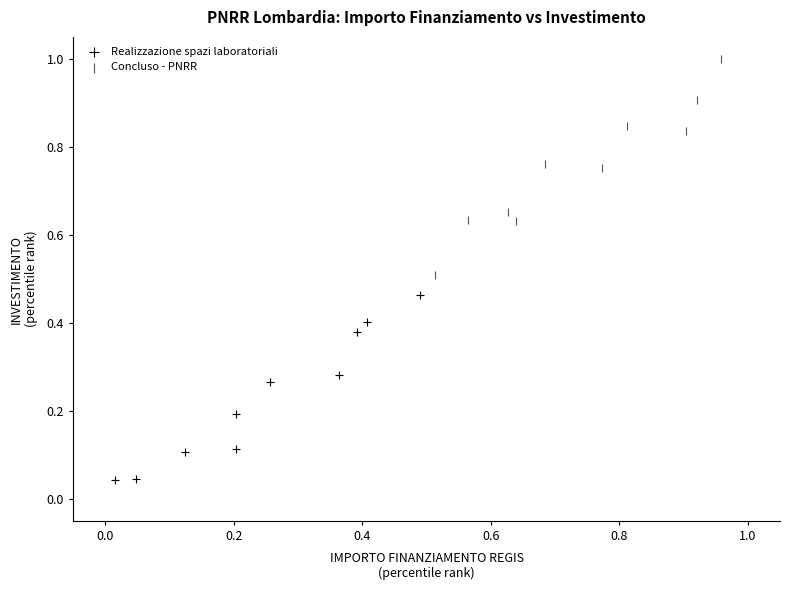

Which series reaches the minimum Y coordinate?

Realizzazione spazi laboratoriali